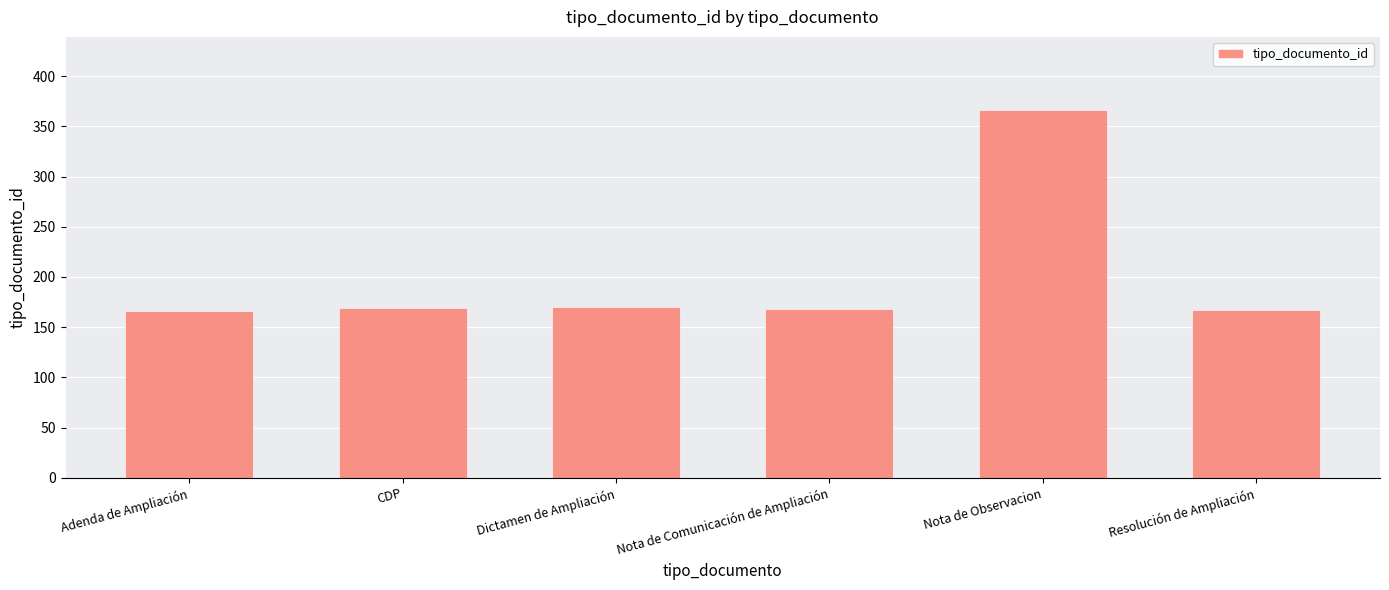

The value at Nota de Observacion is 138. True or false?

False